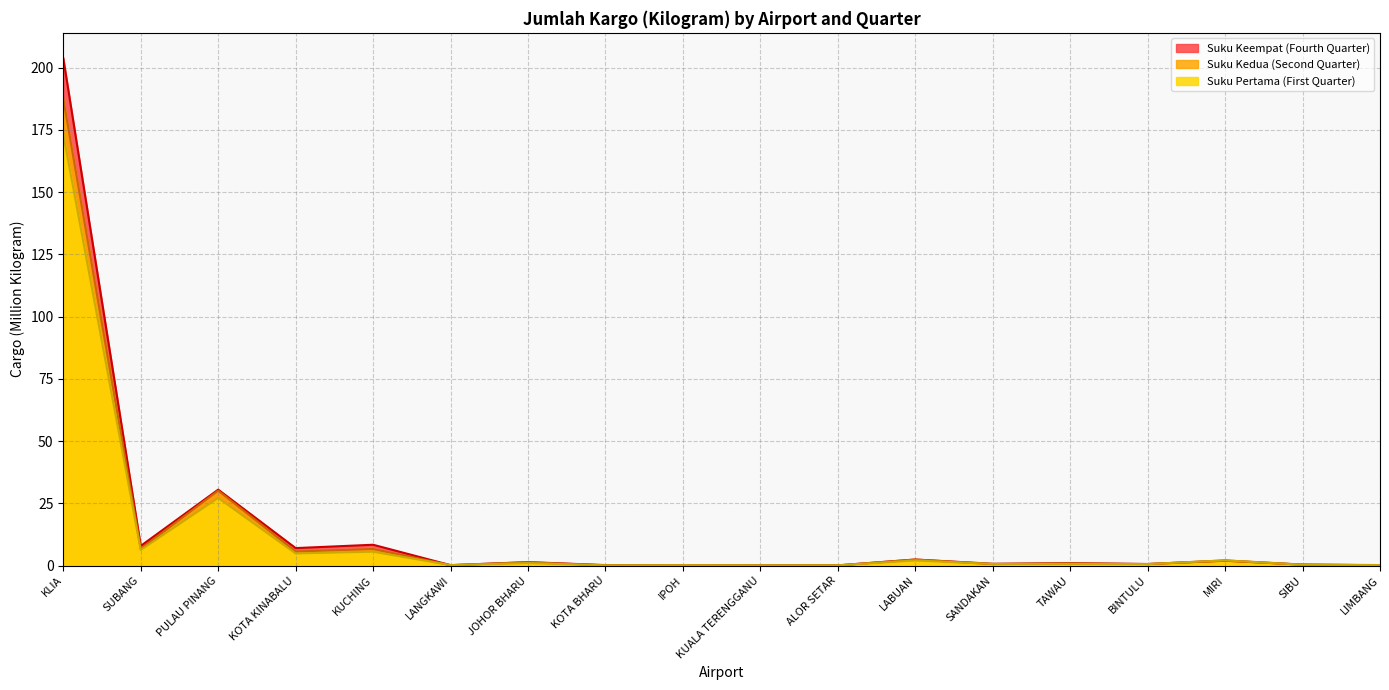

At how many categories does at least one series exceed 77?

1